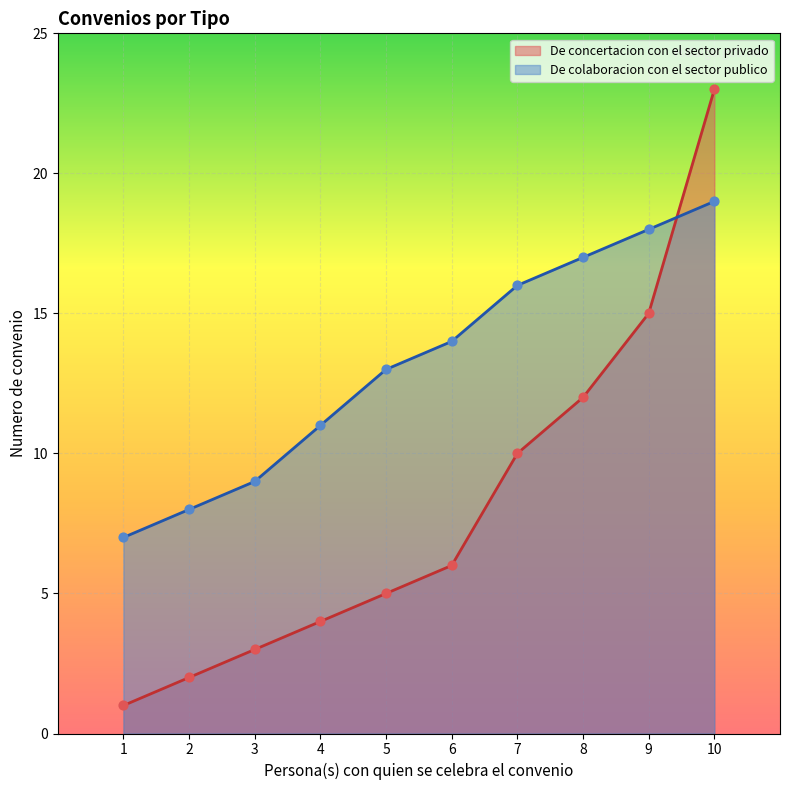

What are all the series names shown in the legend?

De concertacion con el sector privado, De colaboracion con el sector publico